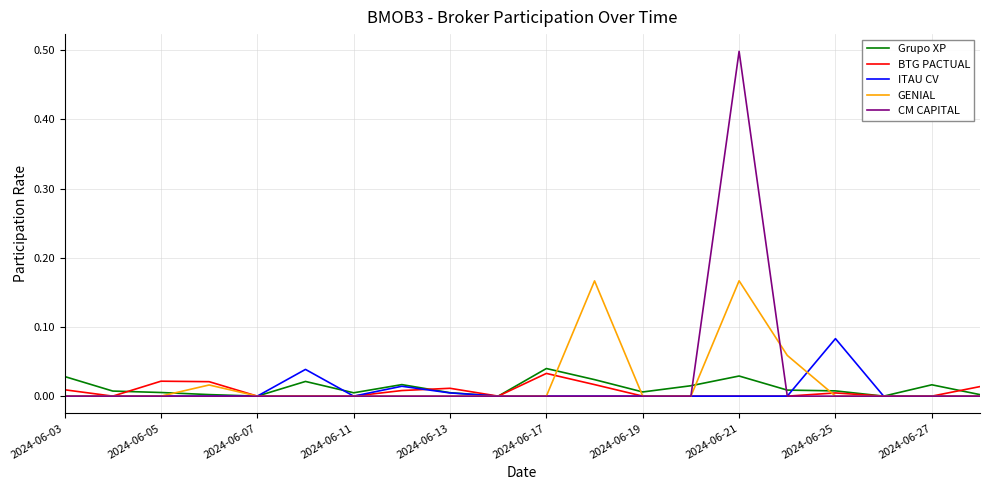

Which series has the largest range (max minus min)?

CM CAPITAL